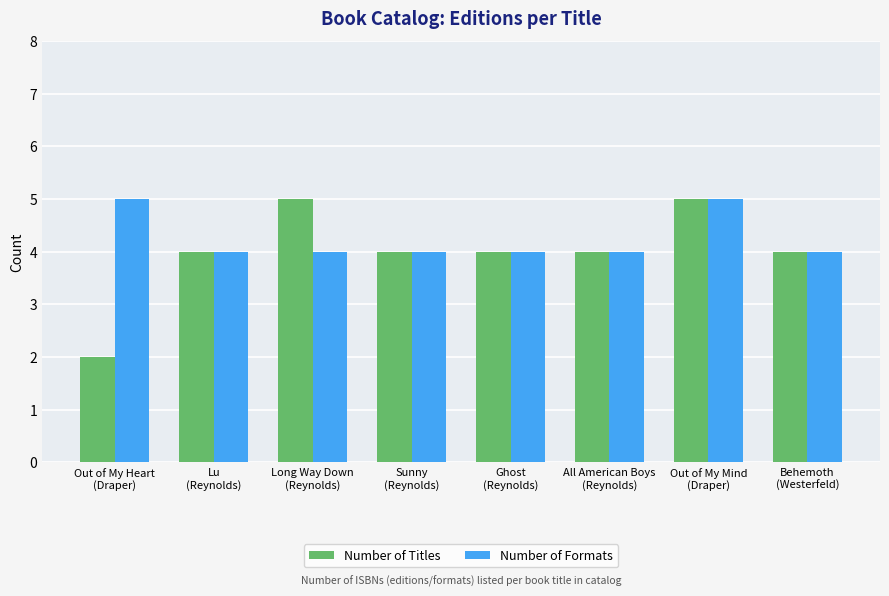

What is the sum of the Number of Titles values at Long Way Down
(Reynolds) and Sunny
(Reynolds)?

9